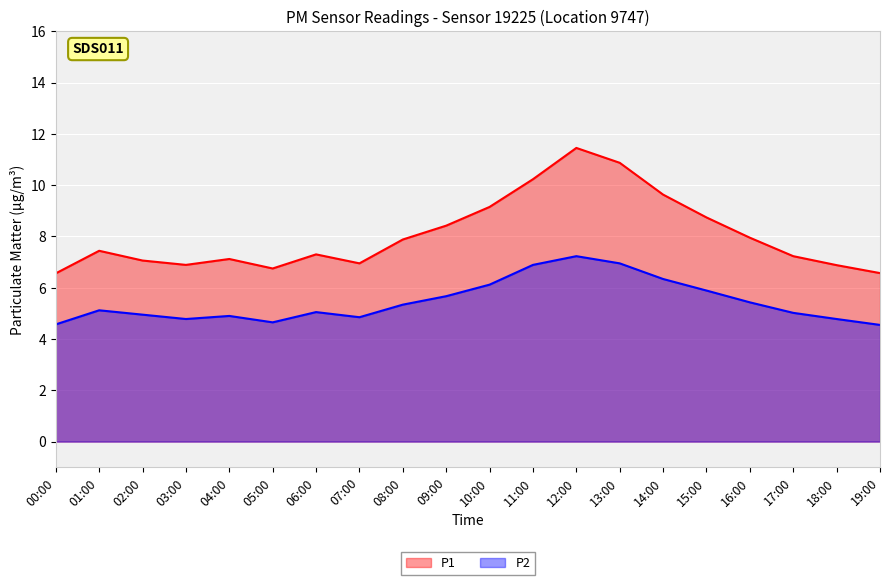

True or false: P1 and P2 intersect in this chart.

False